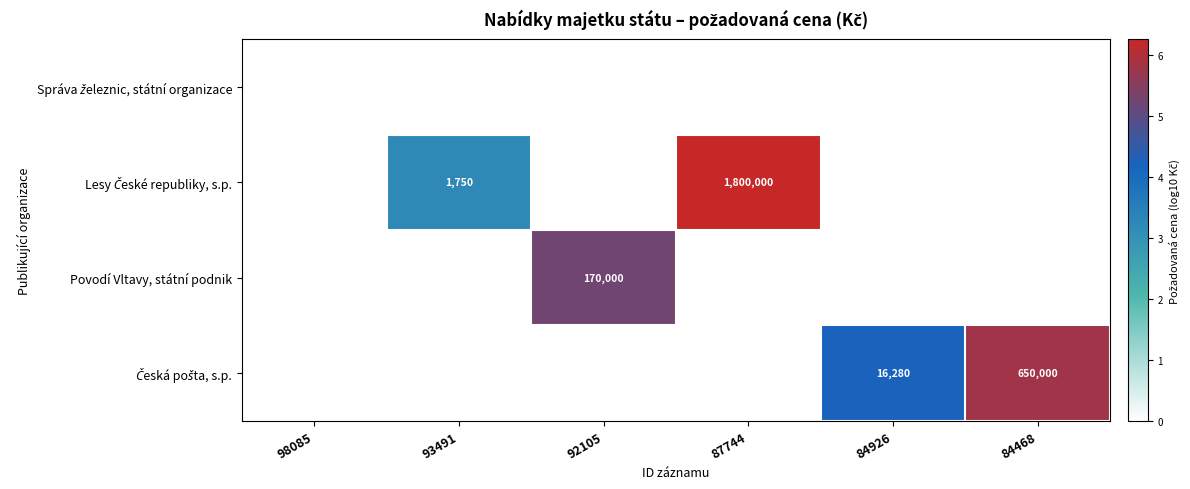

What is the total value across all series at 92105?

5.2